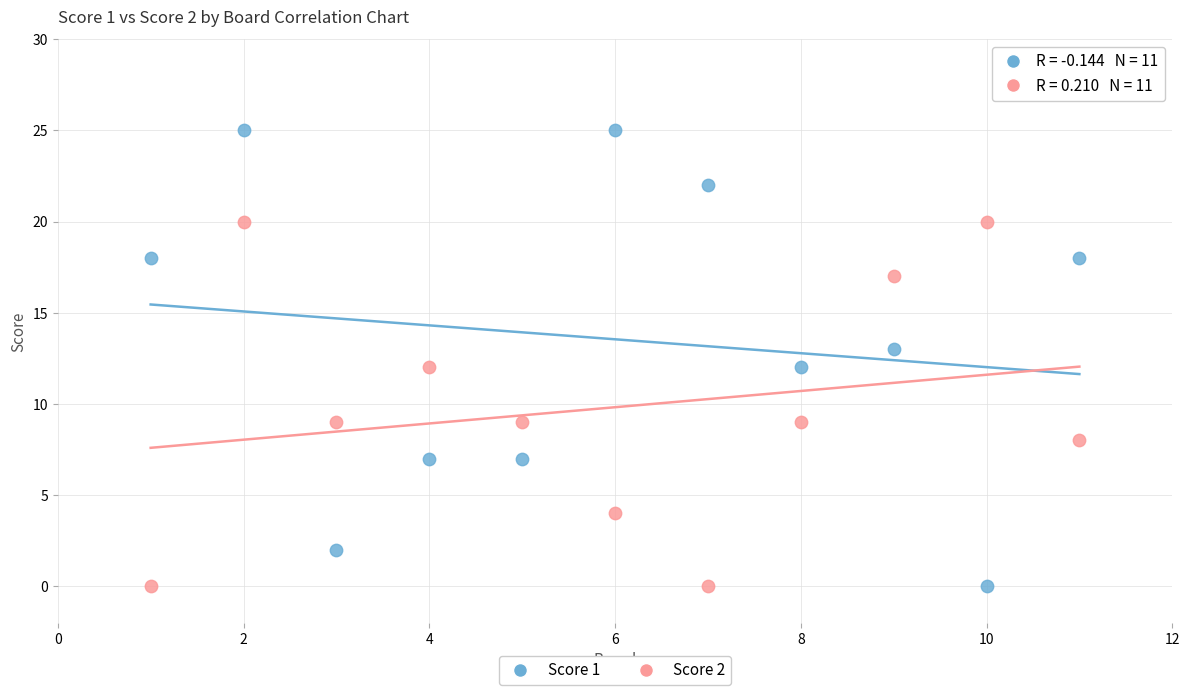

Which series contains the highest Y value?

Score 1